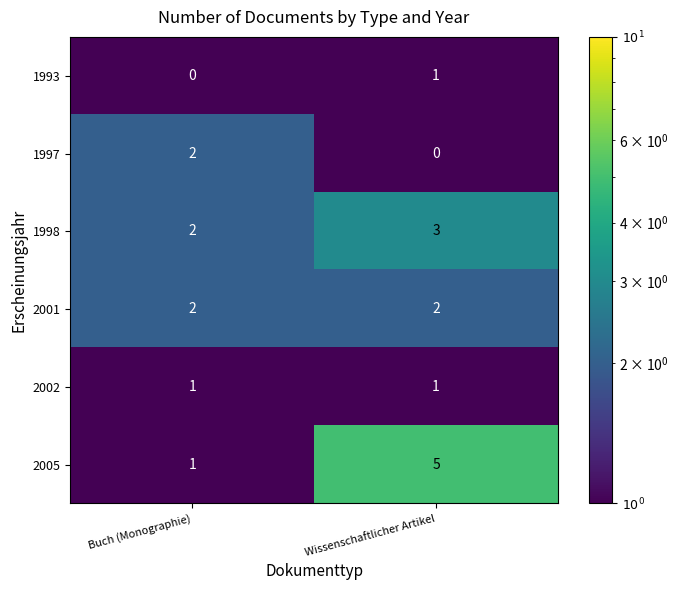

What is the sum of all 2001 values?

4